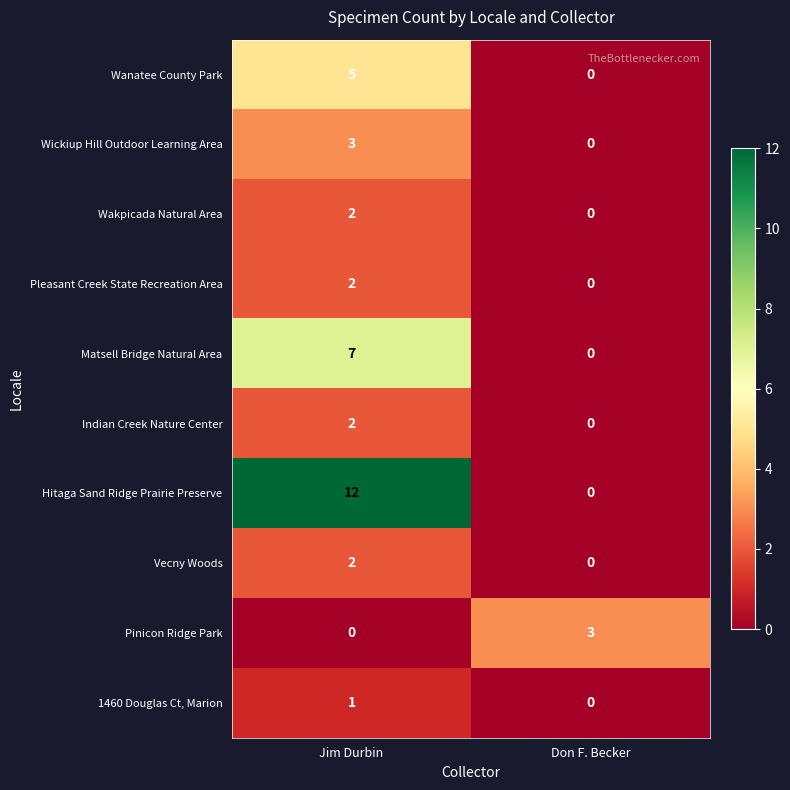

How many distinct data groups are displayed?

10